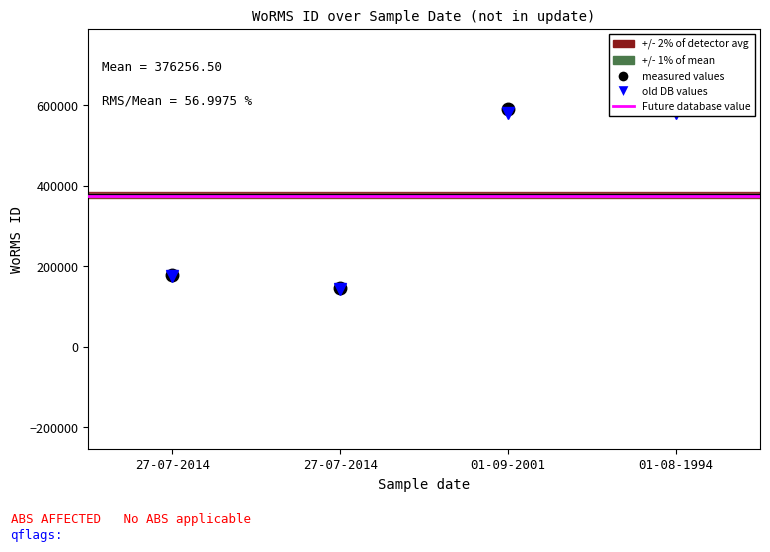

What is the total value across all series at 01-08-1994?

1172007.5